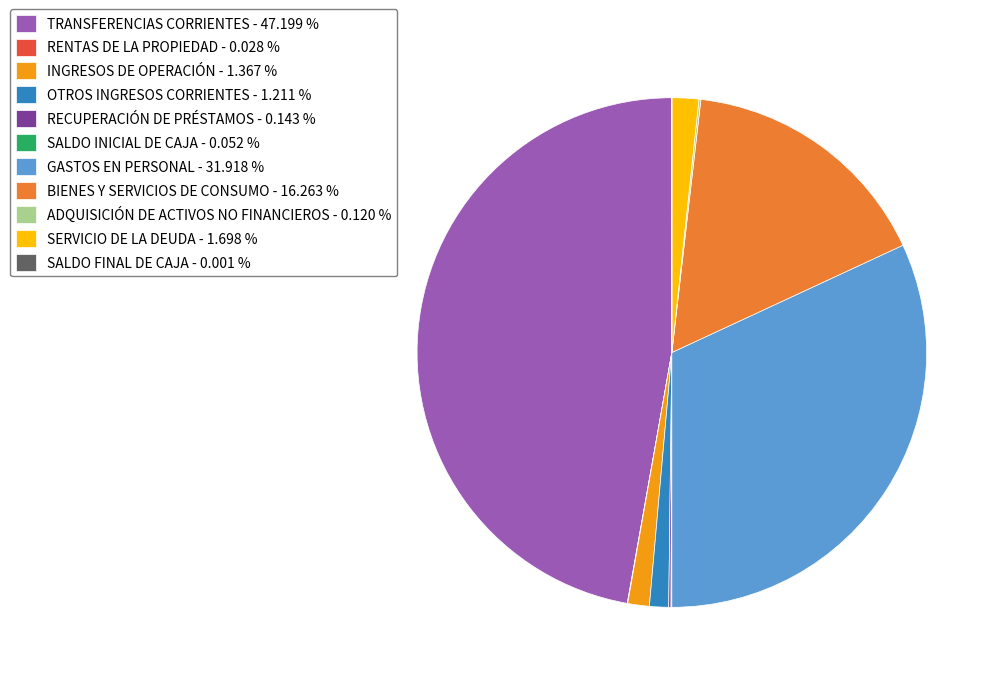

Is there a majority slice in this chart?

No